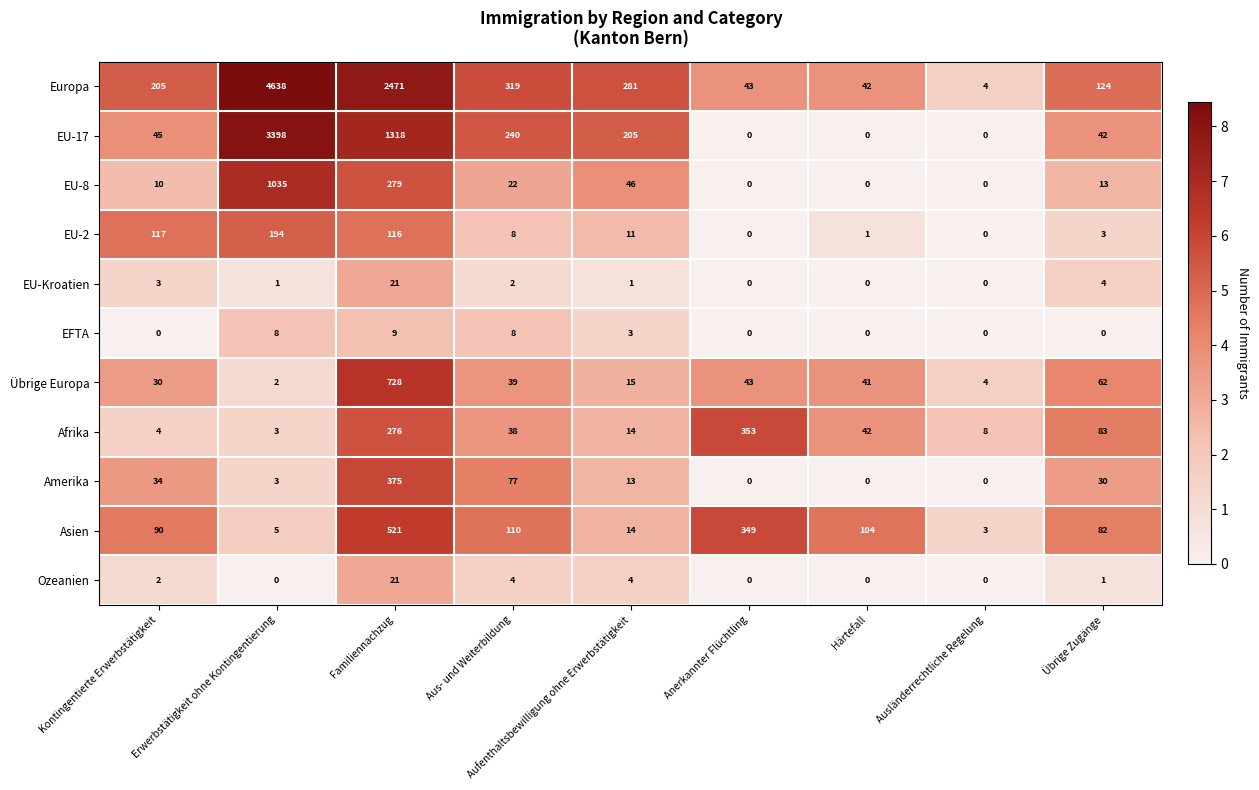

What is the spread (max minus min) of values at Erwerbstätigkeit ohne Kontingentierung?

4638